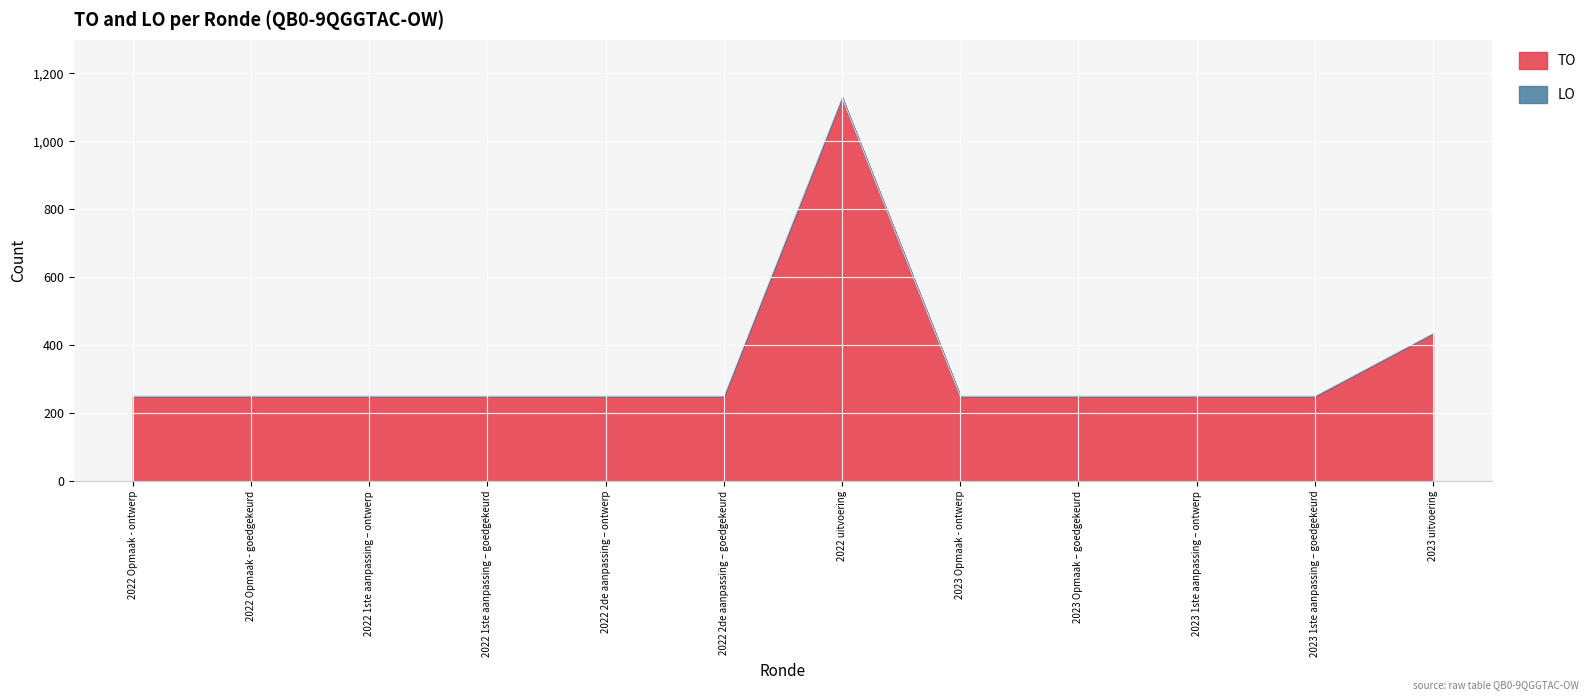

How many lines are shown in the chart?

2